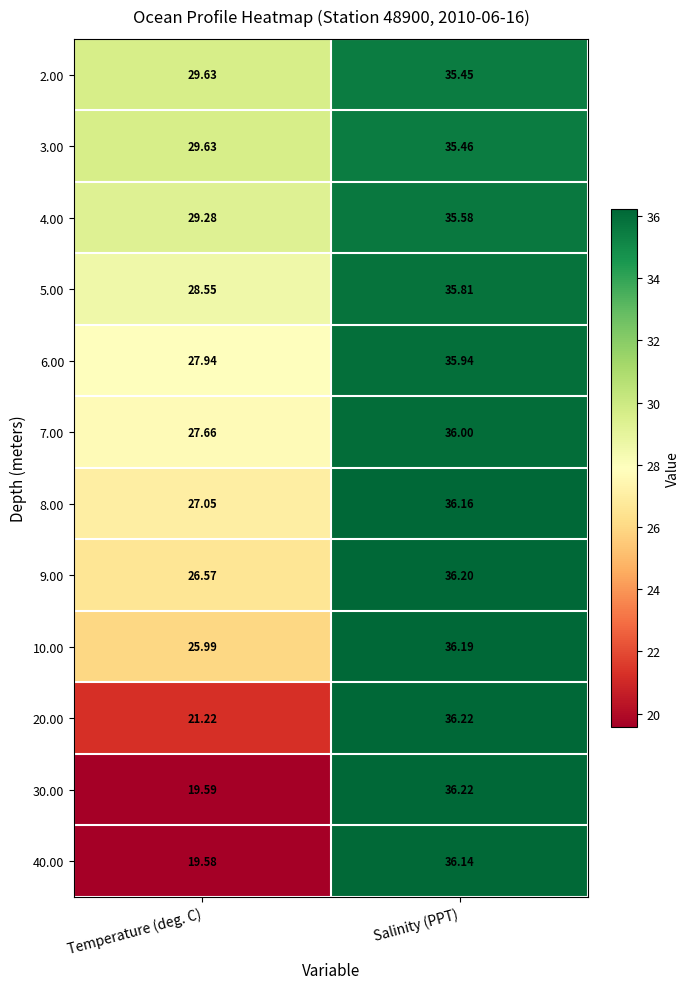

Which series has the largest range (max minus min)?

30.00